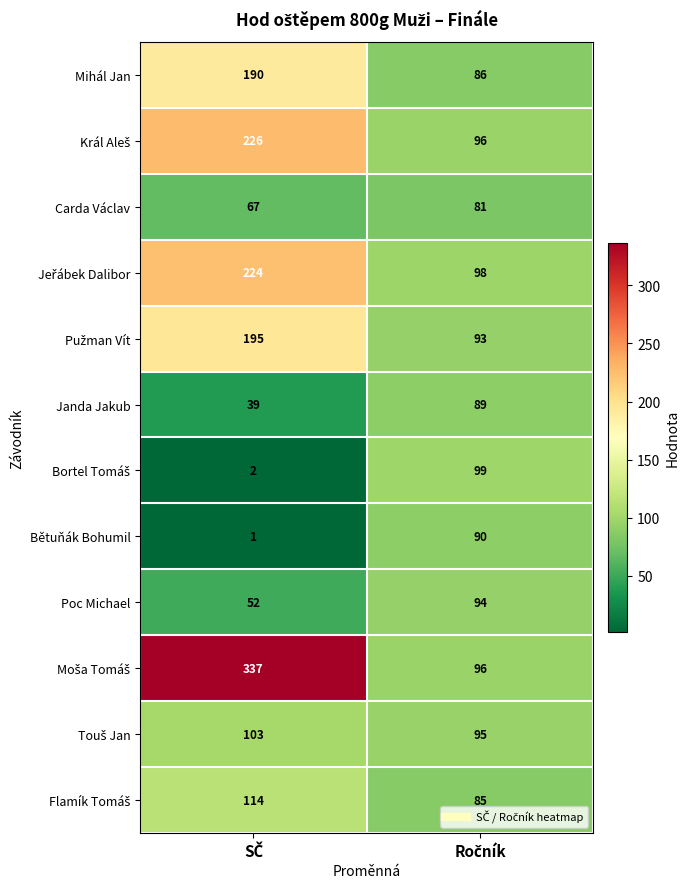

Count the number of categories in the chart.

2